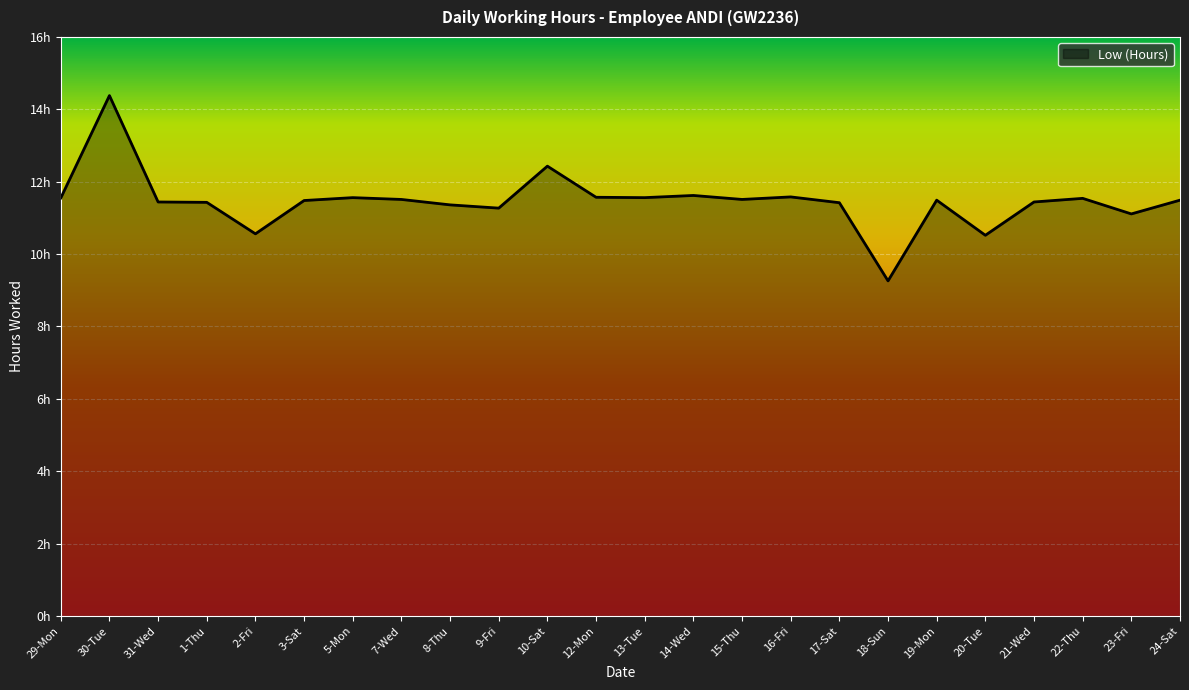

Reading left to right, transcribe all the data shown in this chart.

11.6	14.4	11.4	11.4	10.6	11.5	11.6	11.5	11.4	11.3	12.4	11.6	11.6	11.6	11.5	11.6	11.4	9.3	11.5	10.5	11.4	11.5	11.1	11.5